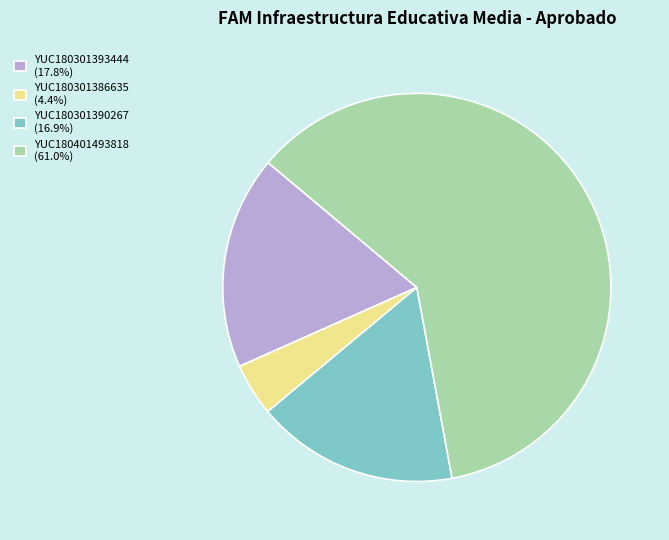

Which category has the smallest portion of the pie?

YUC180301386635